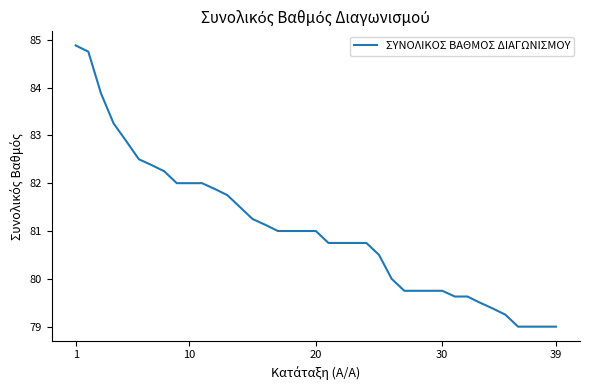

What is the maximum value shown in the chart?

84.9